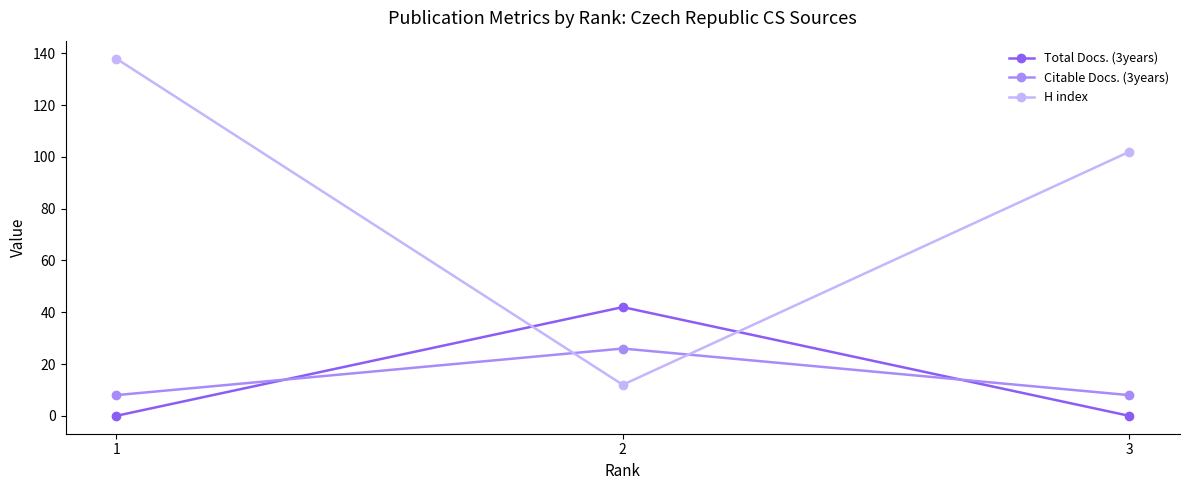

How many categories are shown in the chart?

3